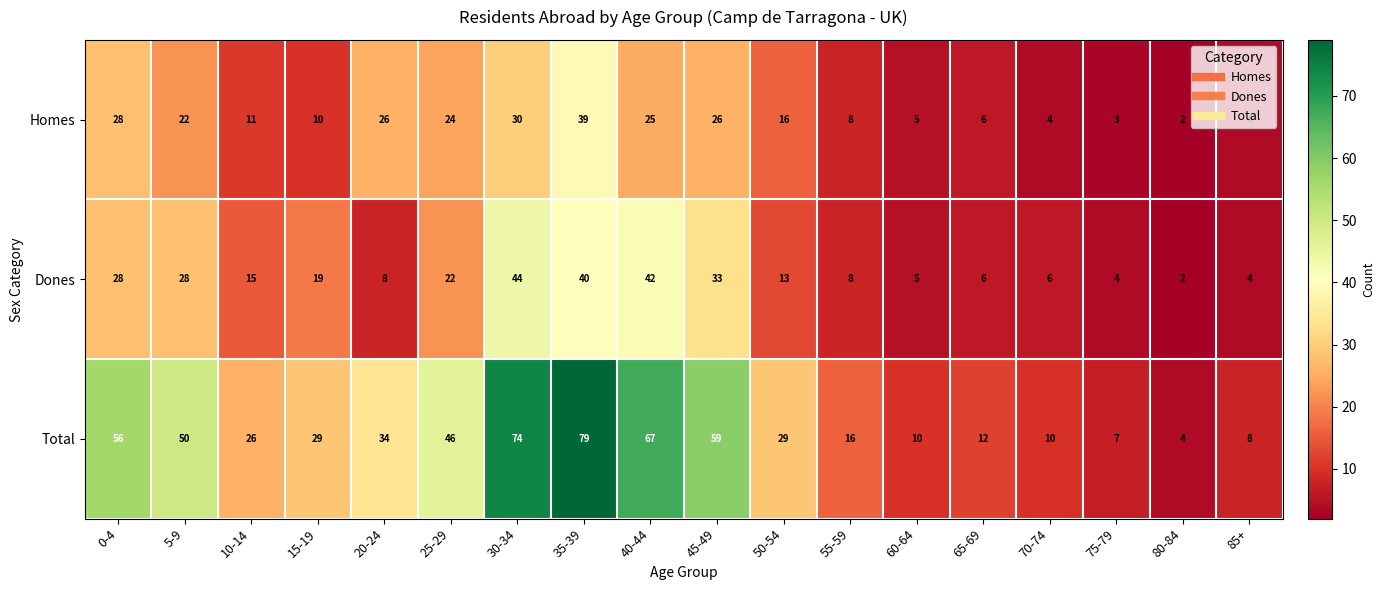

Is it true that Total equals 56 at 0-4?

True